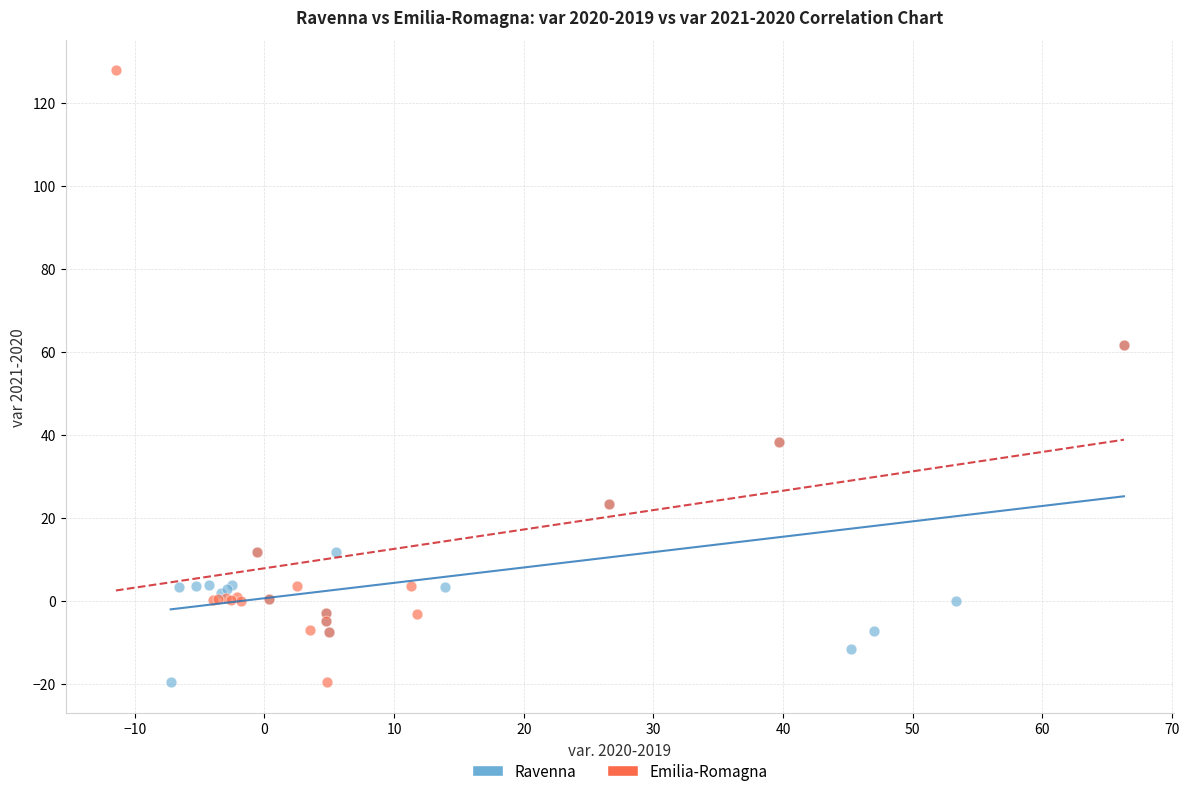

Which series contains the highest Y value?

Emilia-Romagna